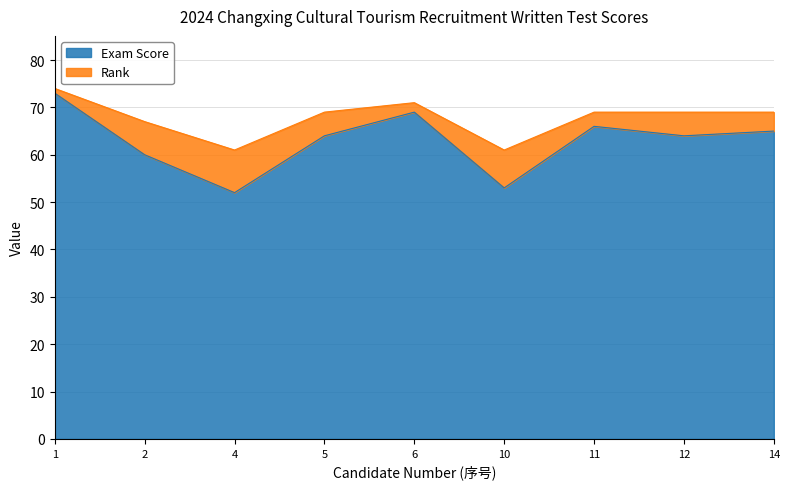

How many interior local peaks (higher than both neighbors) does the data have?

2